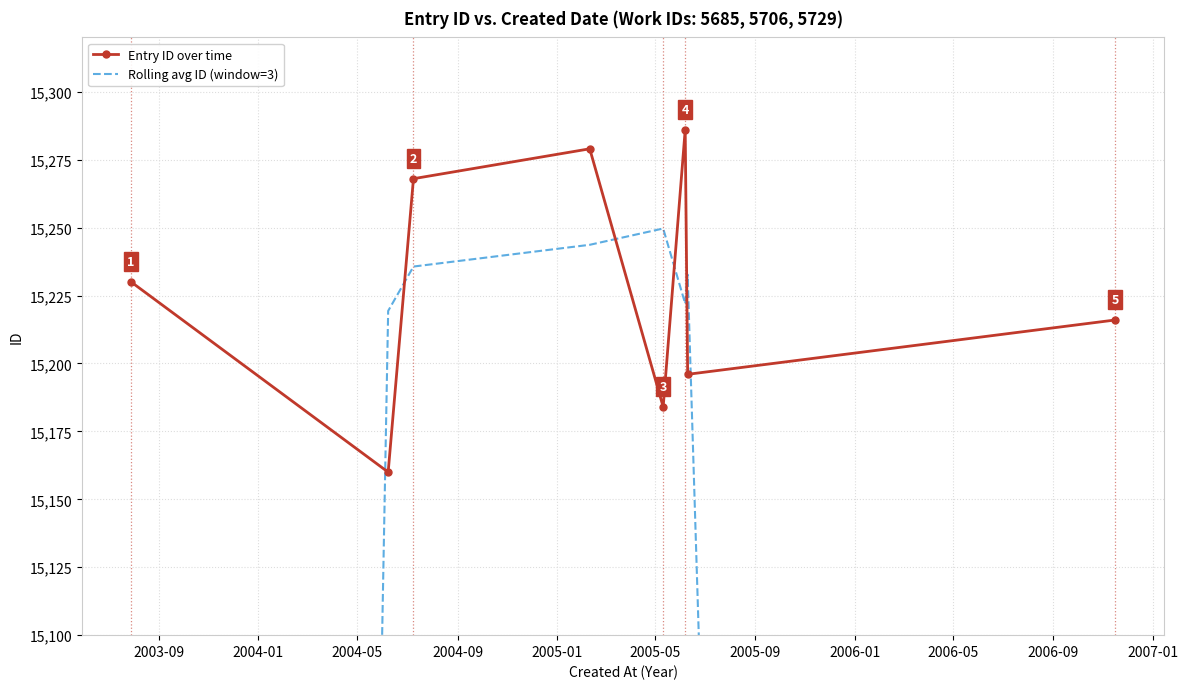

Reading left to right, what are all the values shown in this chart?

Entry ID over time: 15230.0	15160.0	15268.0	15279.0	15184.0	15286.0	15196.0	15216.0
Rolling avg ID (window=3): 10130.0	15219.3	15235.7	15243.7	15249.7	15222.0	15232.7	10137.3